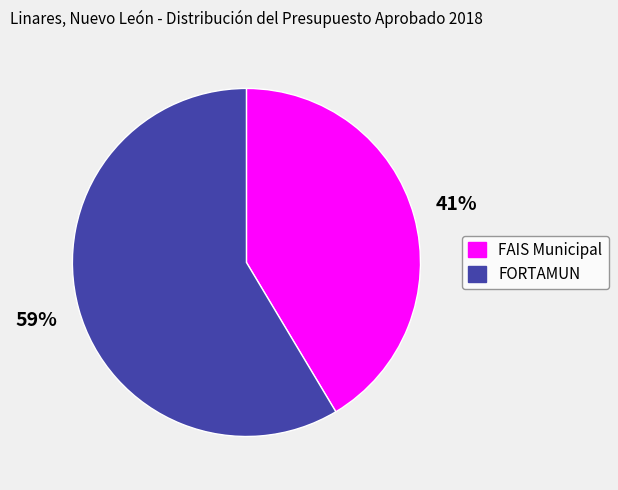

Which category accounts for the majority?

FORTAMUN